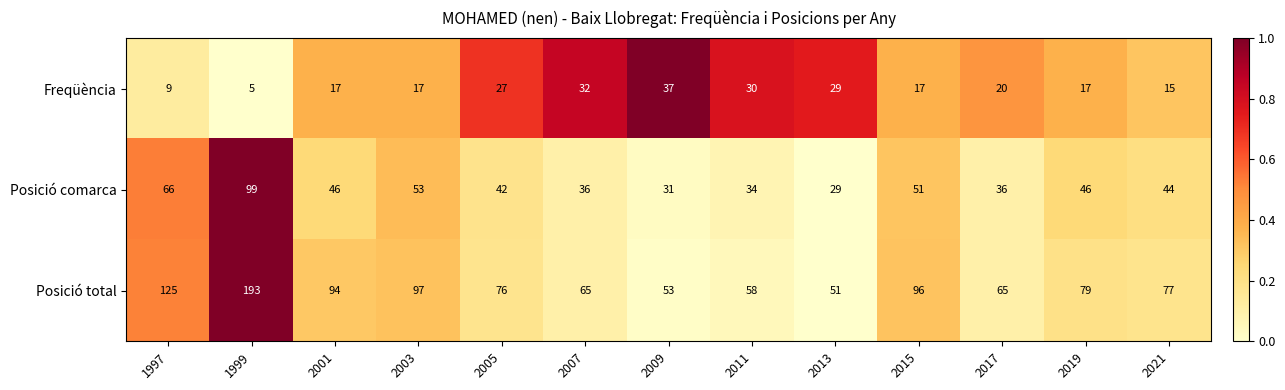

Which category has the highest value across all series?

1999